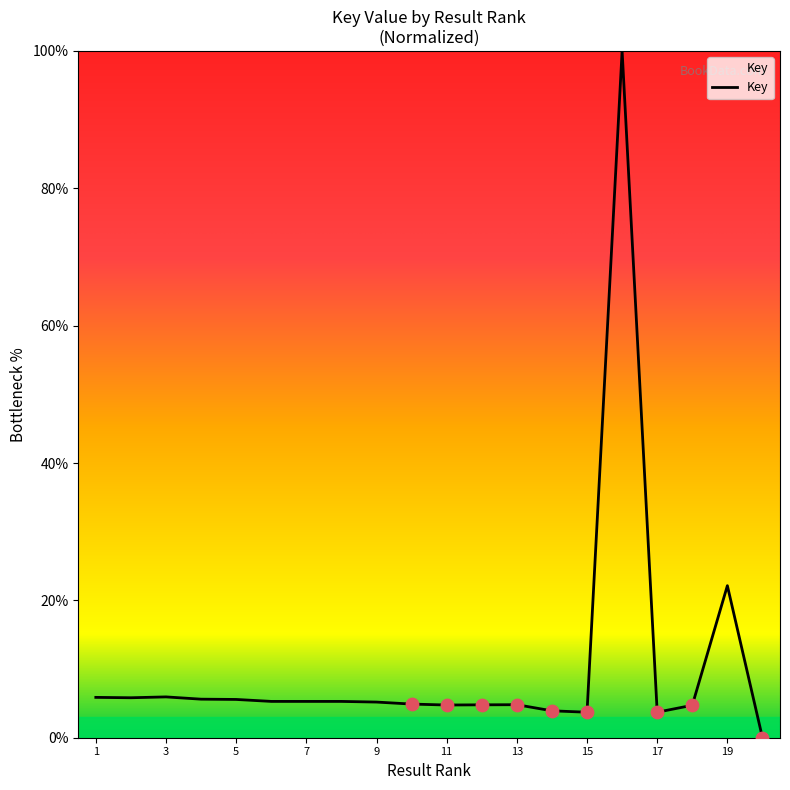

What is the difference between the maximum and minimum values?

100.0